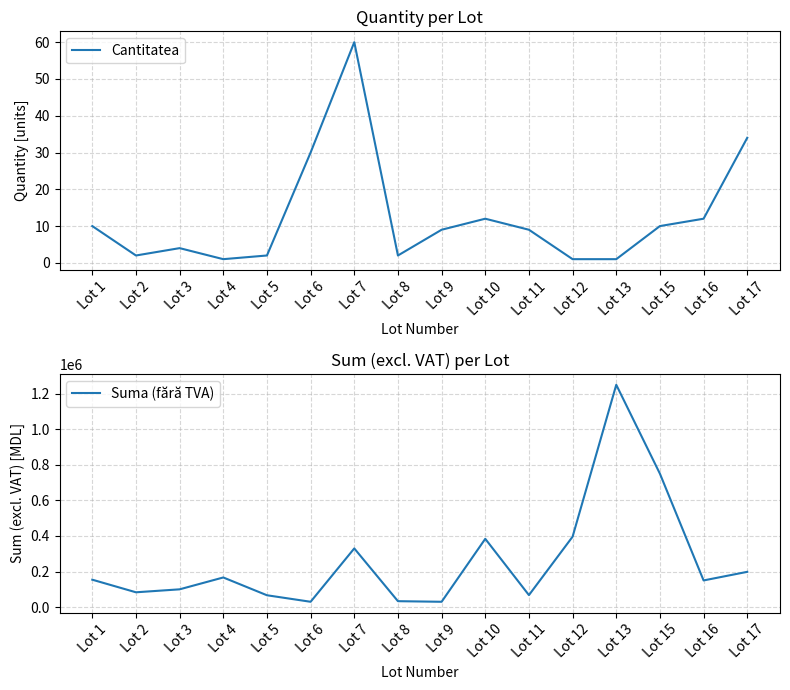

Is the value of Cantitatea at Lot 6 greater than the value of Suma (fără TVA) at Lot 17?

No